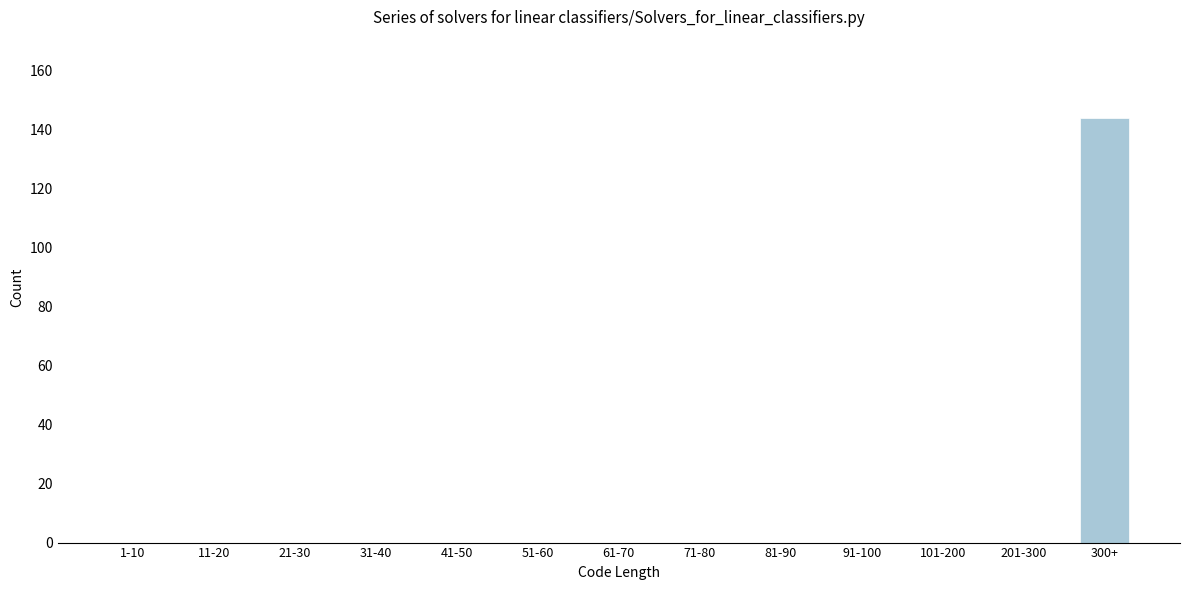

Reading right to left, what are all the values shown in this chart?

300+=144	201-300=0	101-200=0	91-100=0	81-90=0	71-80=0	61-70=0	51-60=0	41-50=0	31-40=0	21-30=0	11-20=0	1-10=0